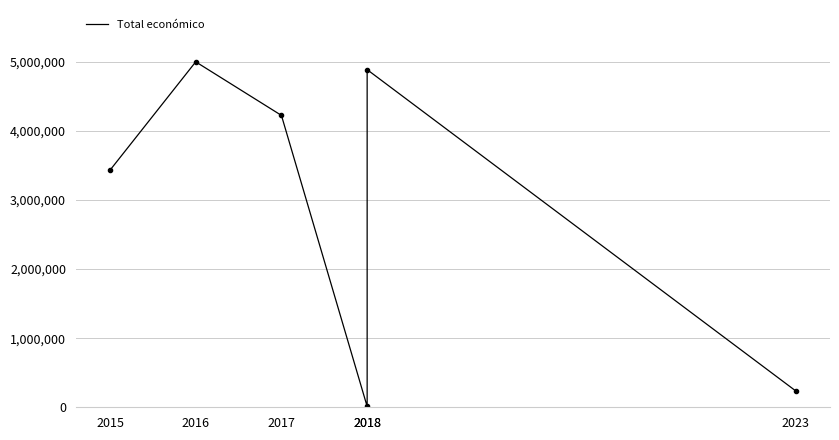

What is the greatest value displayed?

4997660